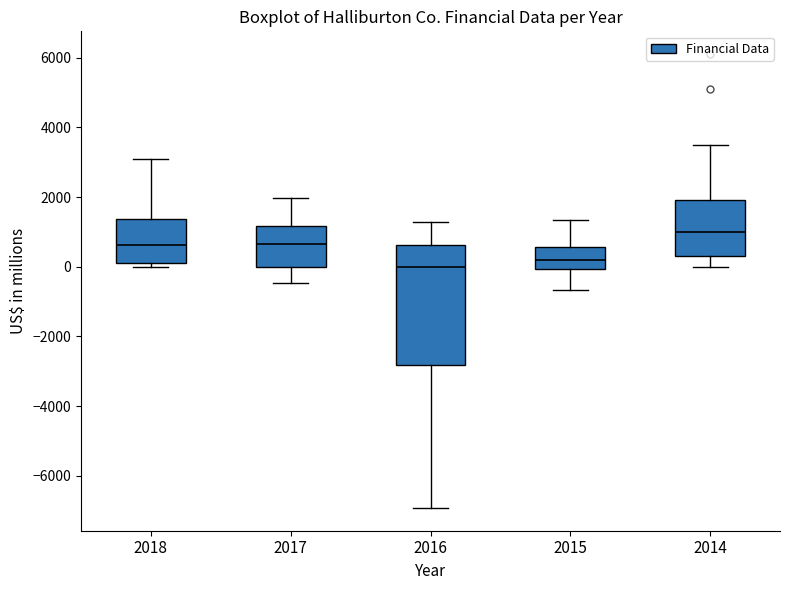

Which box has the lowest median line?

2016